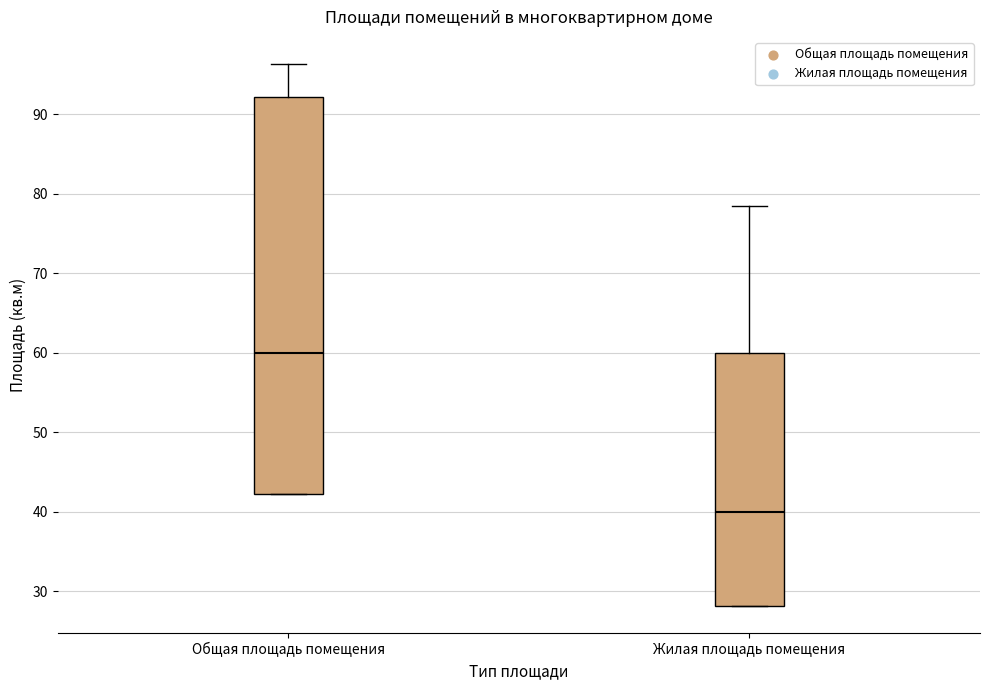

Reading left to right, read every box against the y-axis: the position of its median line, the range the box covers, and the ends of its whiskers. The values are not printed on the chart, so give them approximately, as read against the axis.

Общая площадь помещения: median 60, box 42 to 92, whiskers 42 to 96
Жилая площадь помещения: median 40, box 28 to 60, whiskers 28 to 78